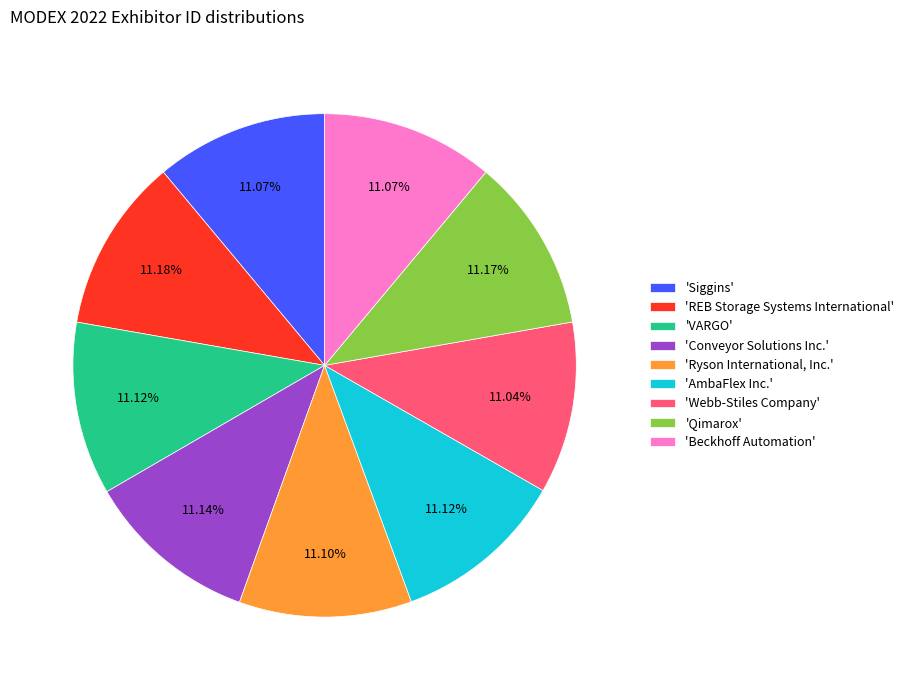

Do 'Ryson International, Inc.' and 'Conveyor Solutions Inc.' together represent more than half of the pie?

No